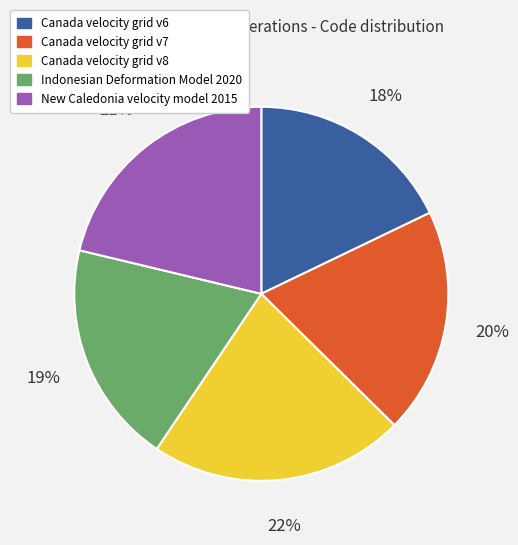

Count the number of slices in the pie.

5